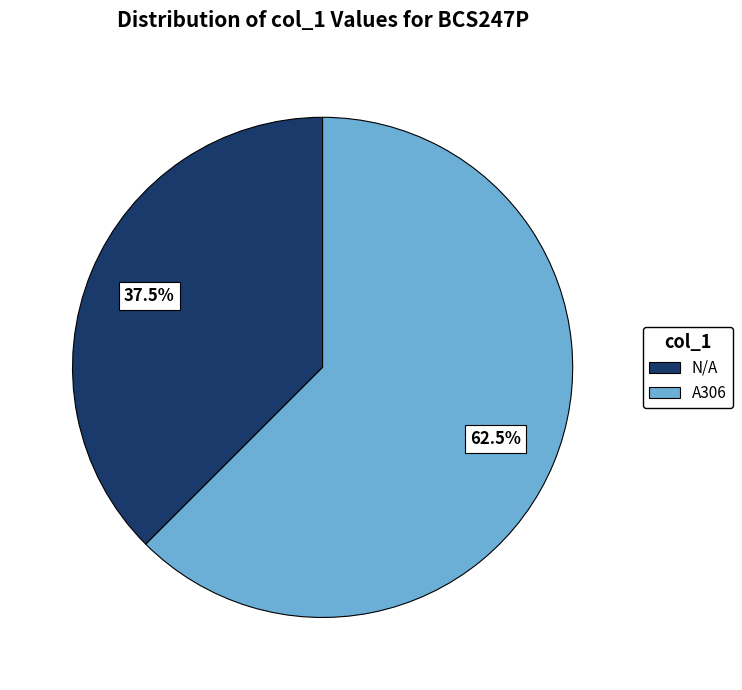

True or false: N/A accounts for 43% of the total.

False